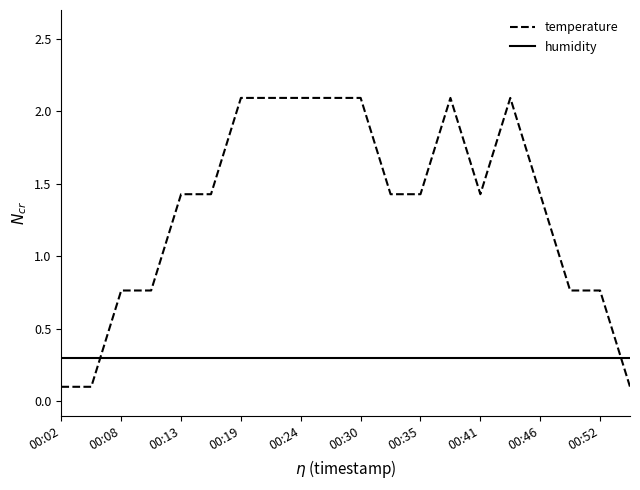

True or false: humidity and temperature cross at least once.

True